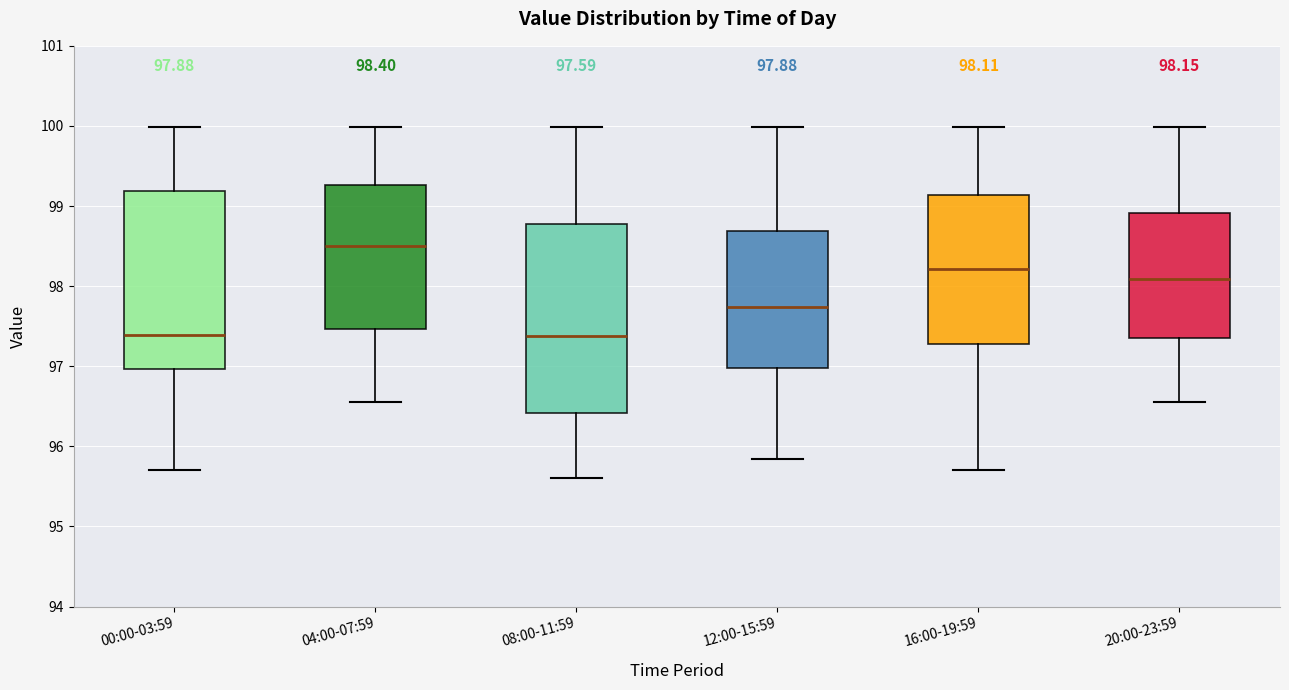

Which box is the tallest, from its lower edge to its upper edge?

08:00-11:59